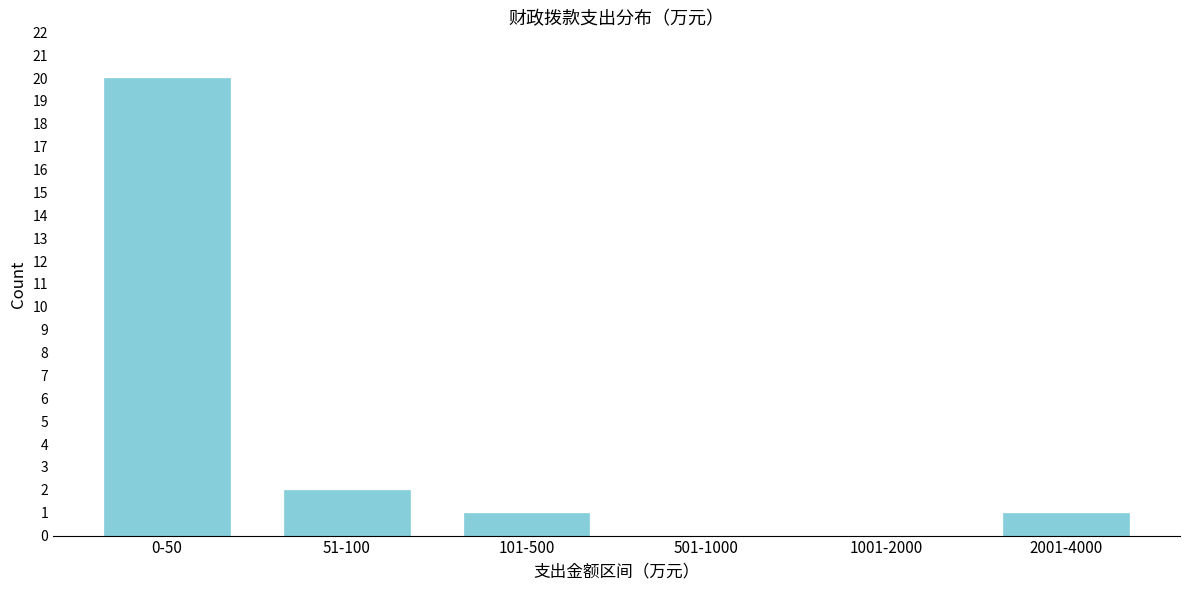

Reading left to right, list all the values displayed in this chart.

0-50=20	51-100=2	101-500=1	501-1000=0	1001-2000=0	2001-4000=1